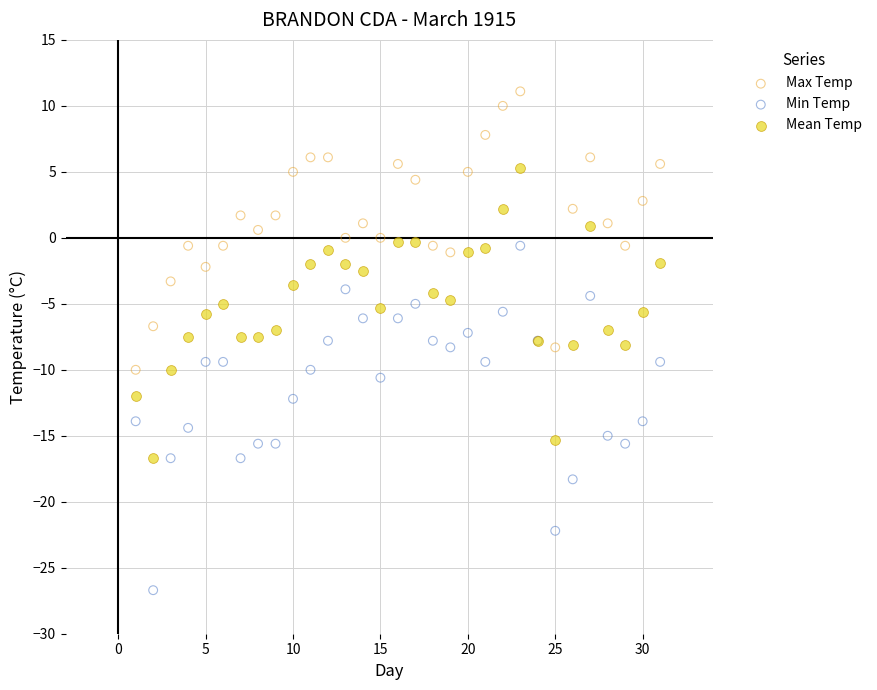

Which series contains the highest Y value?

Max Temp